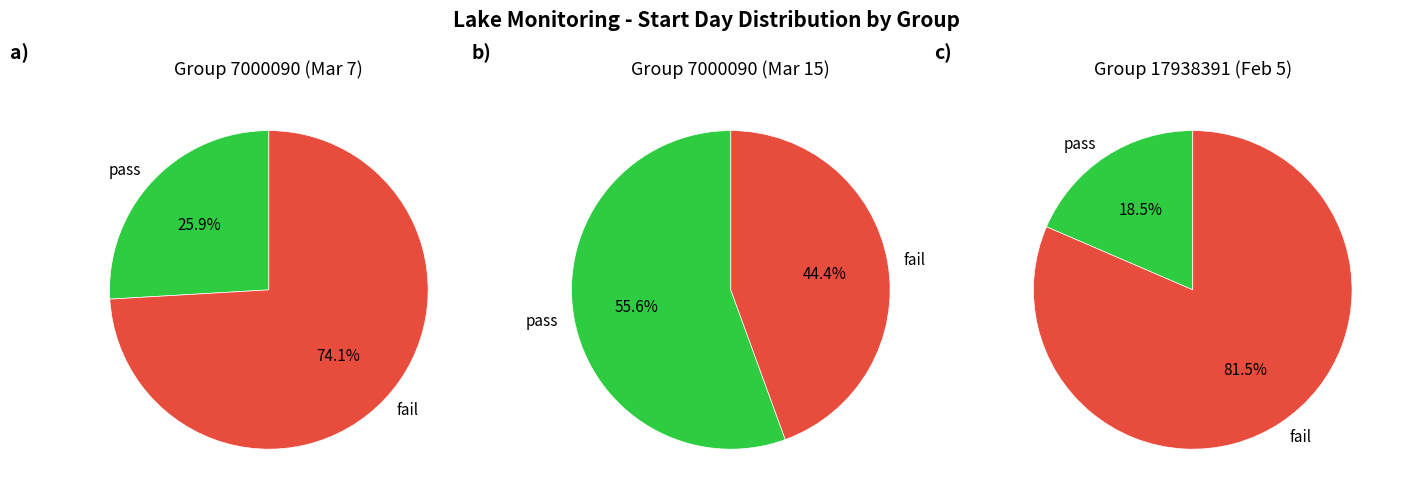

Which has a higher value, 7000090 (03/07) or 7000090 (03/15)?

7000090 (03/15)